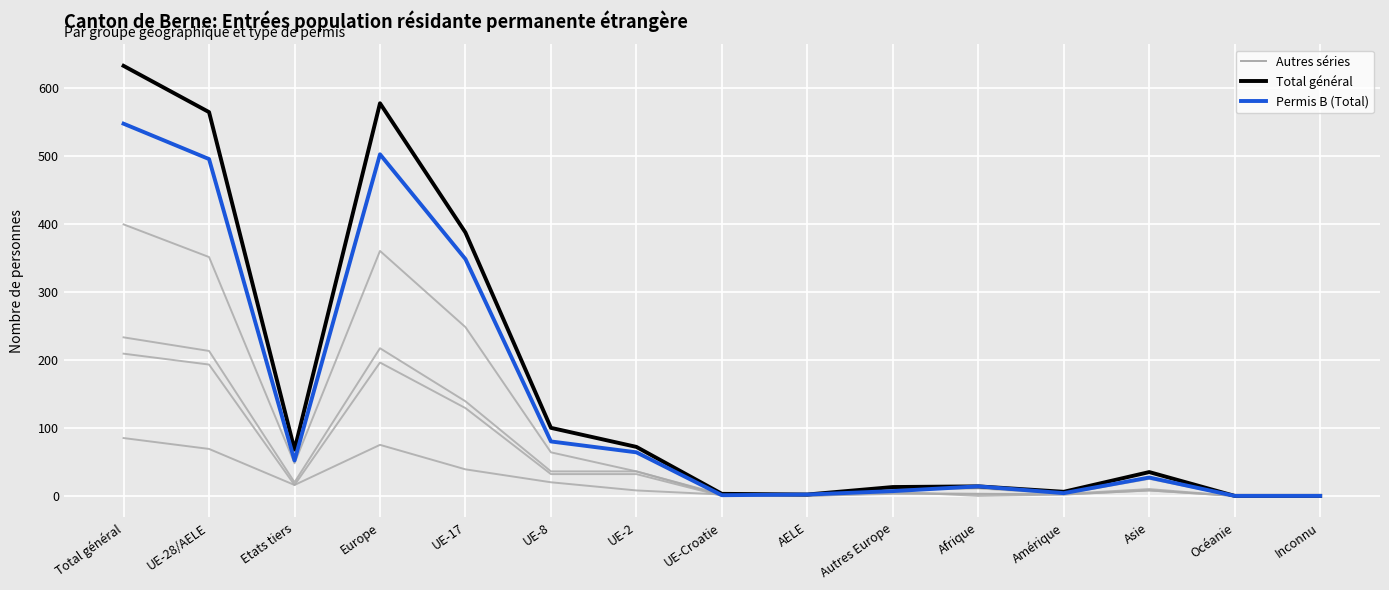

The Permis B (Total) series shows 502 at Europe. True or false?

True